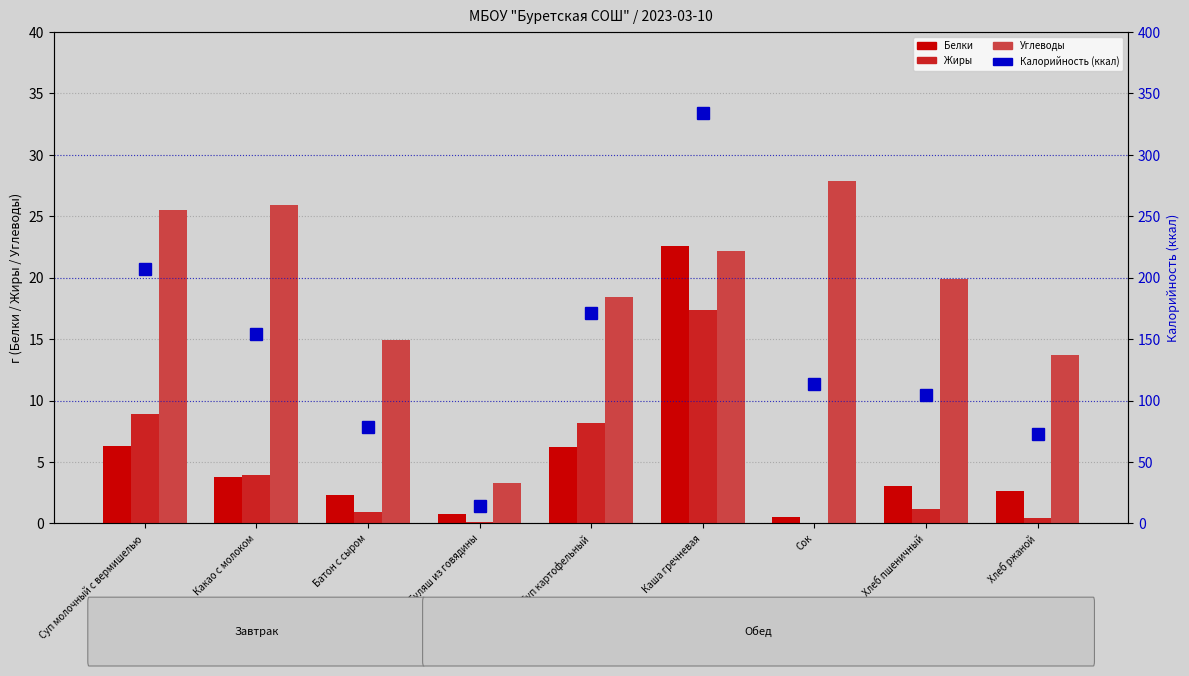

What is the maximum value for Углеводы?

27.9